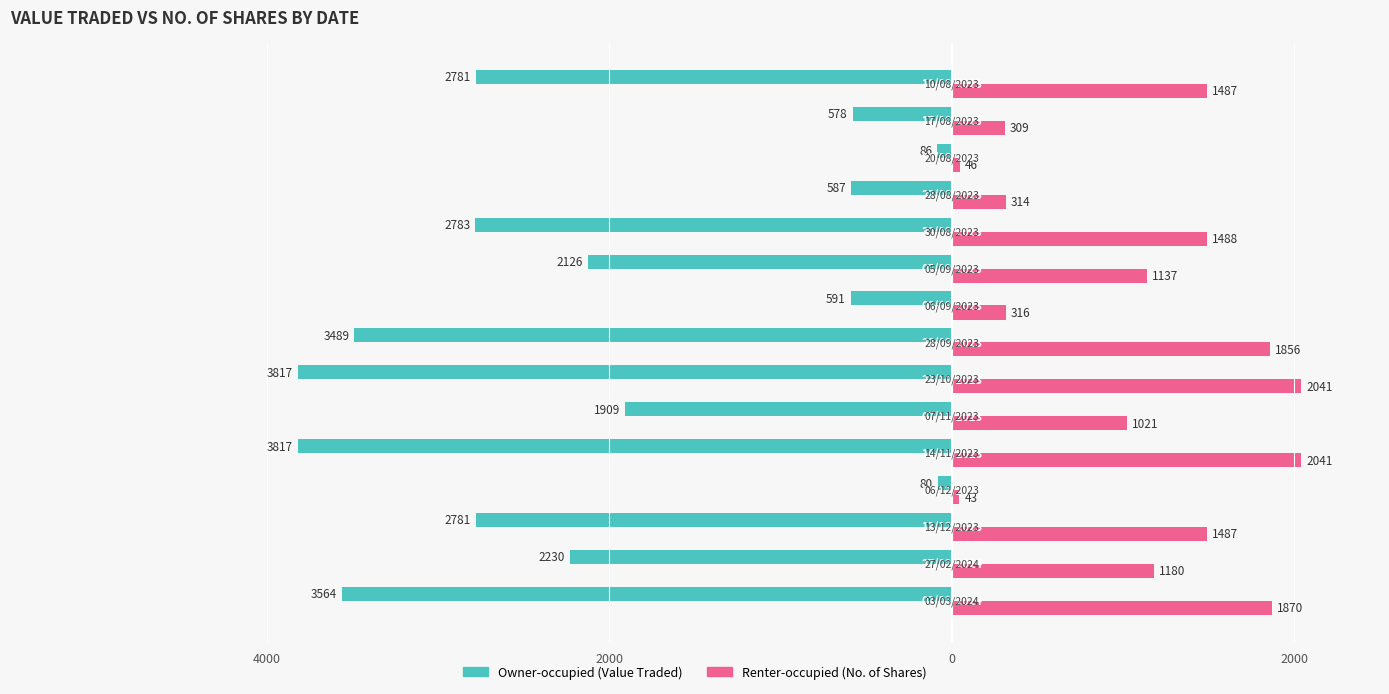

The Renter-occupied series shows 719 at 4. True or false?

False